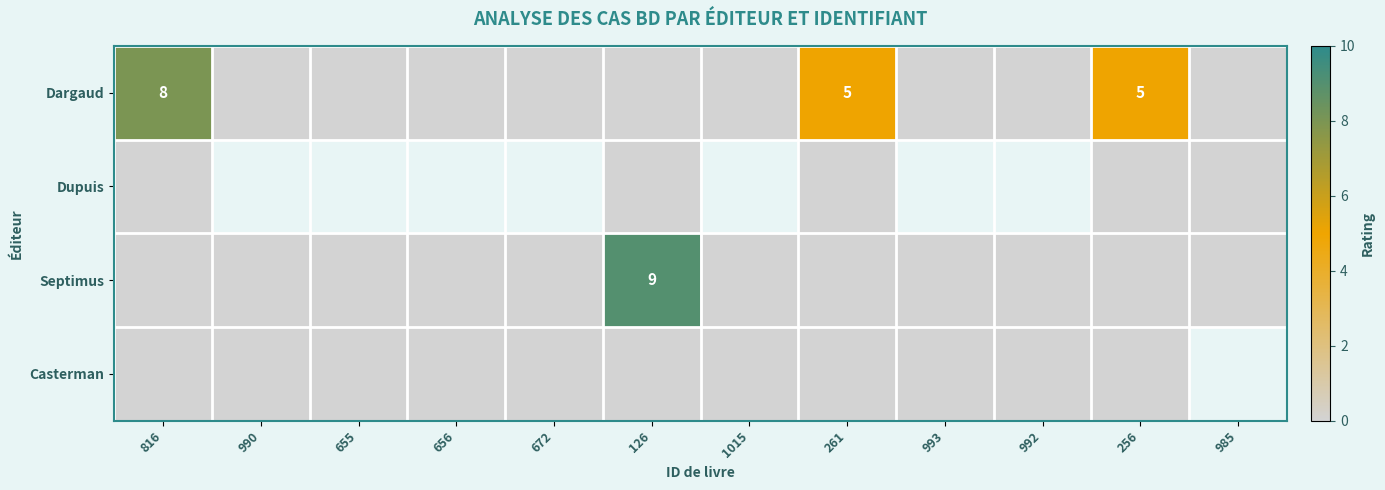

Which series has the largest total across all categories?

Dargaud